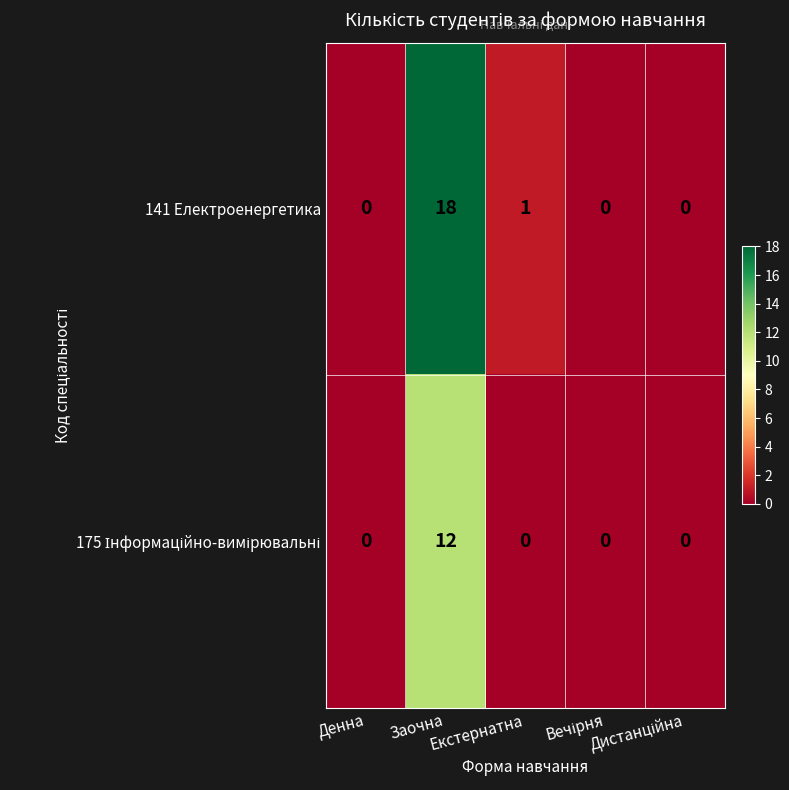

How many categories are shown in the chart?

5